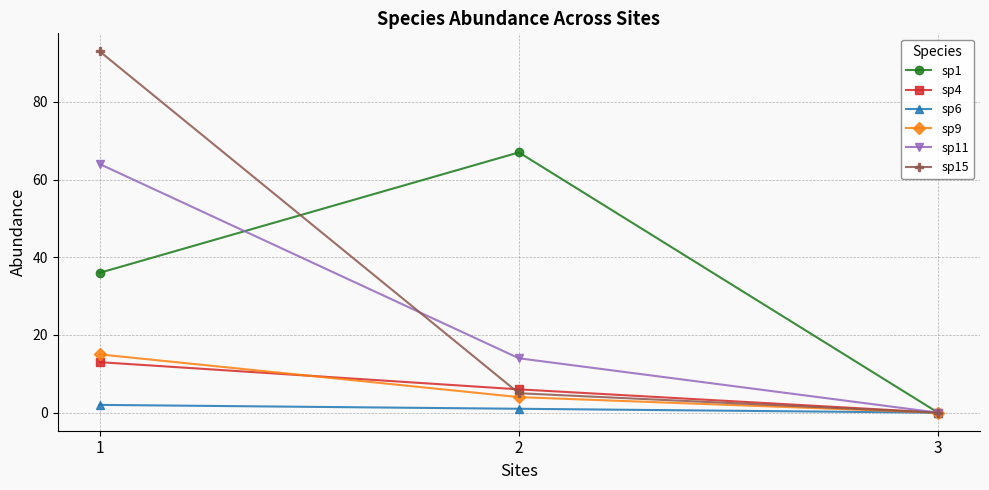

List the series in order of their peak value, lowest first.

sp6, sp4, sp9, sp11, sp1, sp15